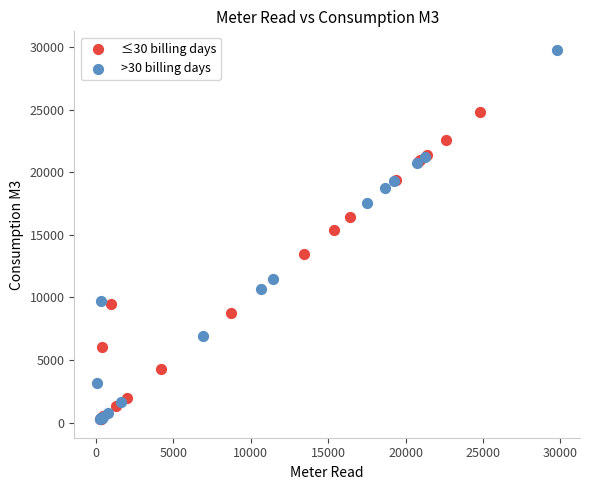

Which series has the largest Y range (max minus min)?

>30 billing days